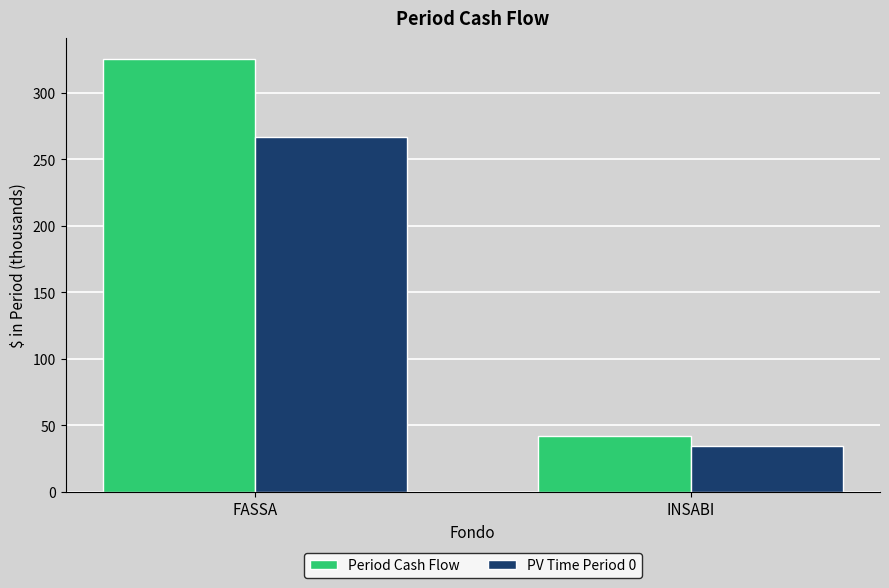

Between FASSA and INSABI, which series saw the biggest shift?

Period Cash Flow